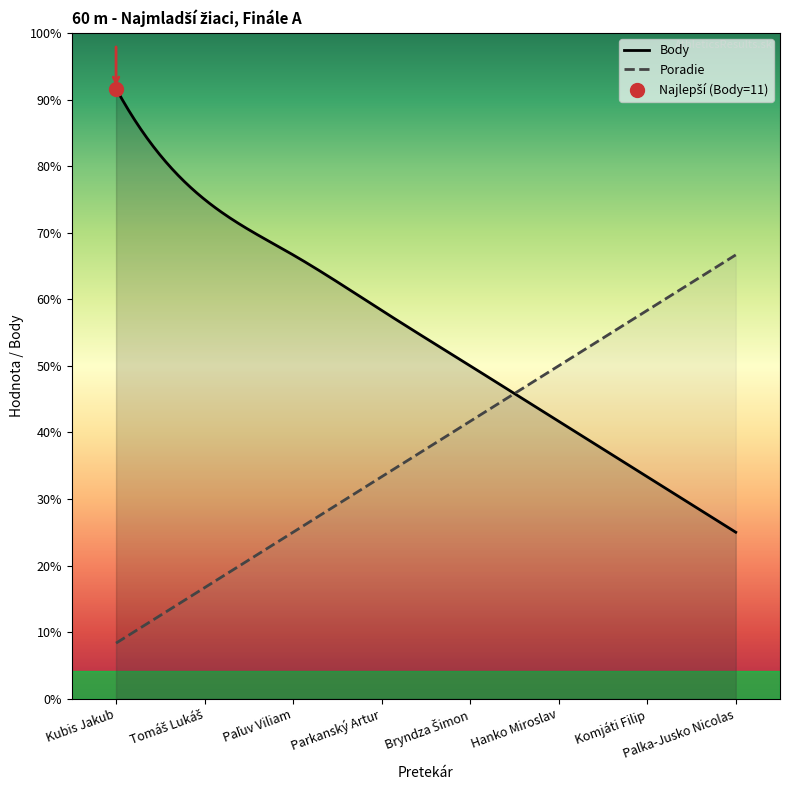

What is the sum of all Body values?

53